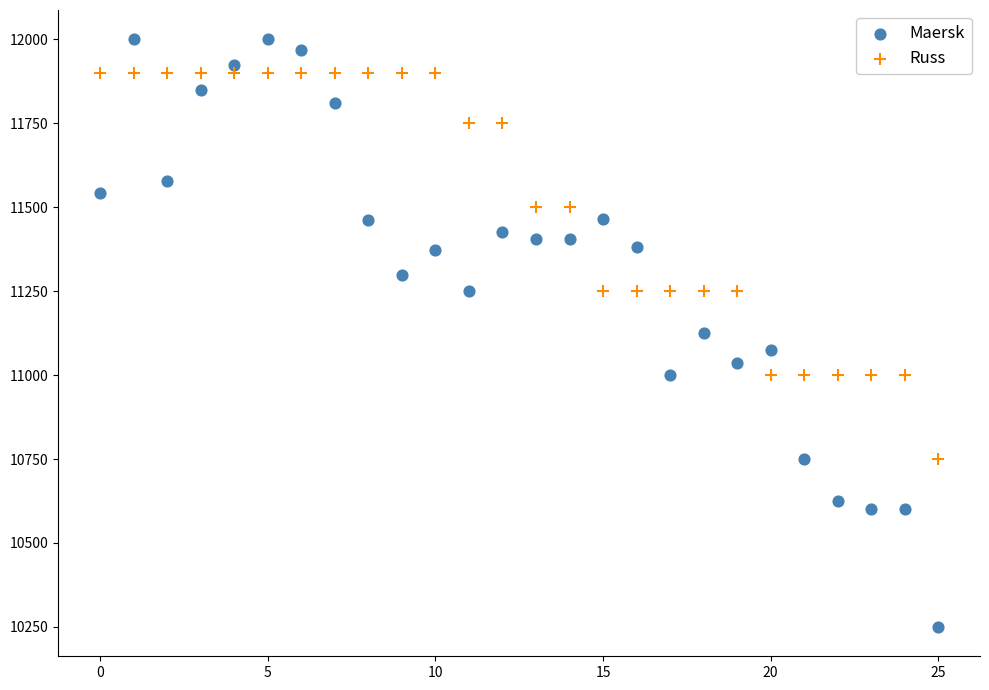

Which series contains the lowest Y value?

Maersk